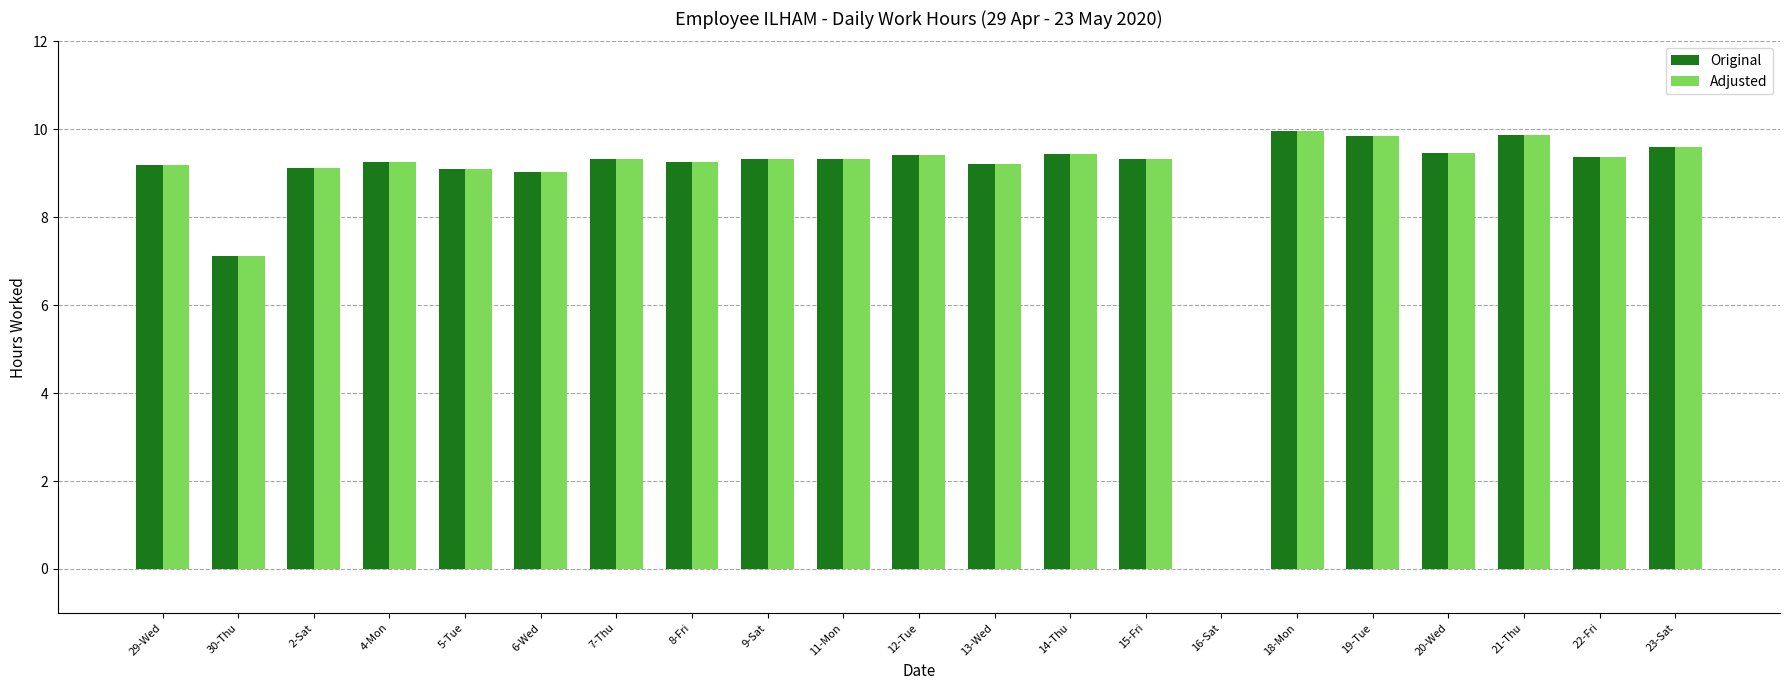

What is the highest value of the Original series?

10.0